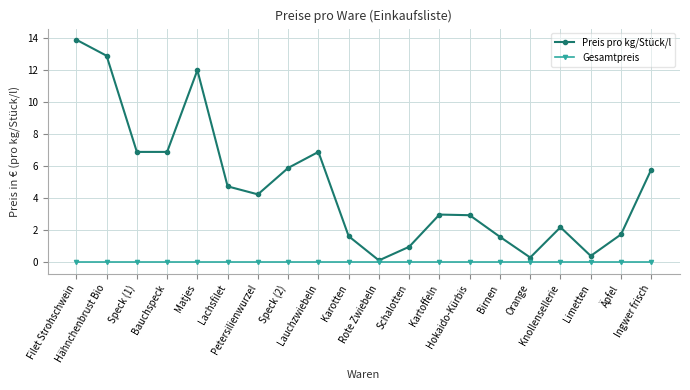

Is it true that Preis pro kg/Stück/l equals 6.9 at Bauchspeck?

True